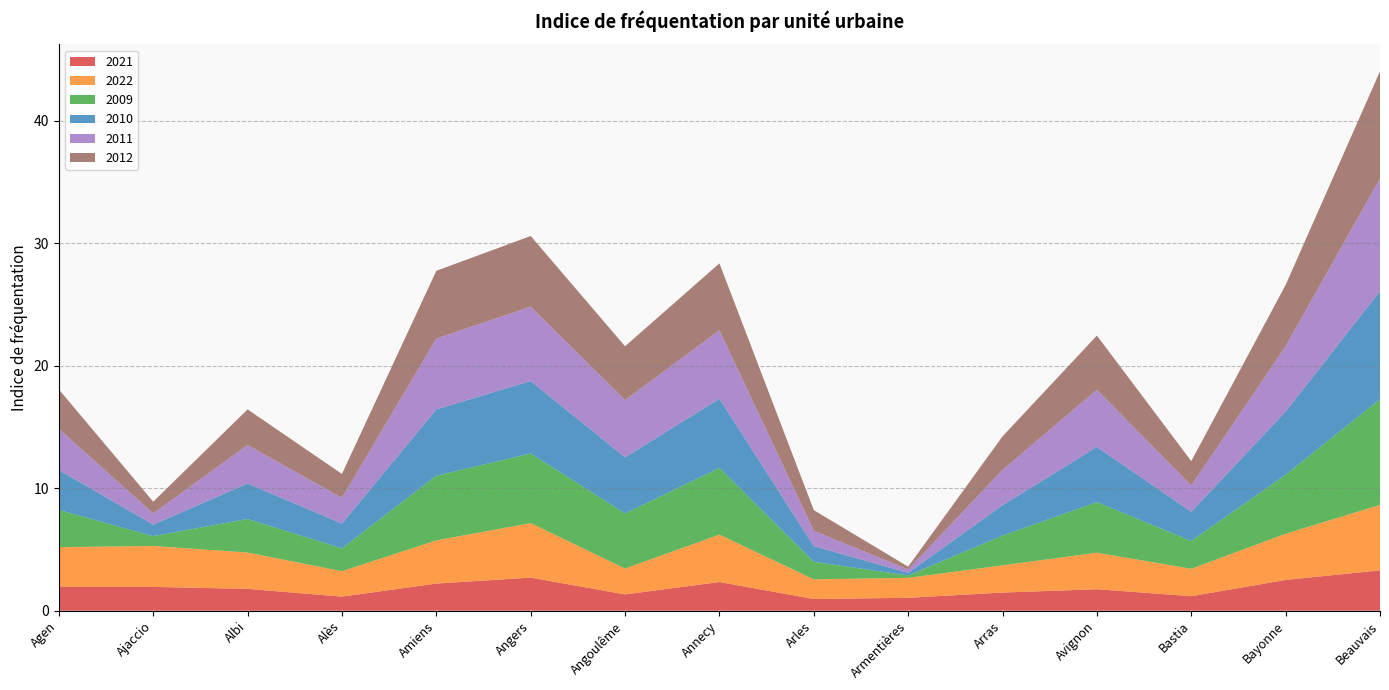

Reading left to right, transcribe all the data shown in this chart.

2021: 1.9	1.9	1.8	1.2	2.2	2.7	1.3	2.3	1.0	1.1	1.5	1.8	1.2	2.5	3.3
2022: 3.2	3.3	3.0	2.1	3.5	4.5	2.1	3.9	1.6	1.6	2.2	3.0	2.2	3.8	5.3
2009: 3.0	0.8	2.7	1.9	5.3	5.7	4.5	5.4	1.4	0.2	2.4	4.1	2.3	4.8	8.6
2010: 3.3	0.9	2.9	2.0	5.4	5.9	4.6	5.7	1.3	0.2	2.5	4.5	2.4	5.2	8.8
2011: 3.4	0.9	3.1	2.1	5.8	6.1	4.7	5.6	1.2	0.3	2.9	4.7	2.1	5.3	9.2
2012: 3.2	1.0	2.9	2.0	5.5	5.8	4.4	5.5	1.7	0.2	2.7	4.4	2.0	5.0	8.8